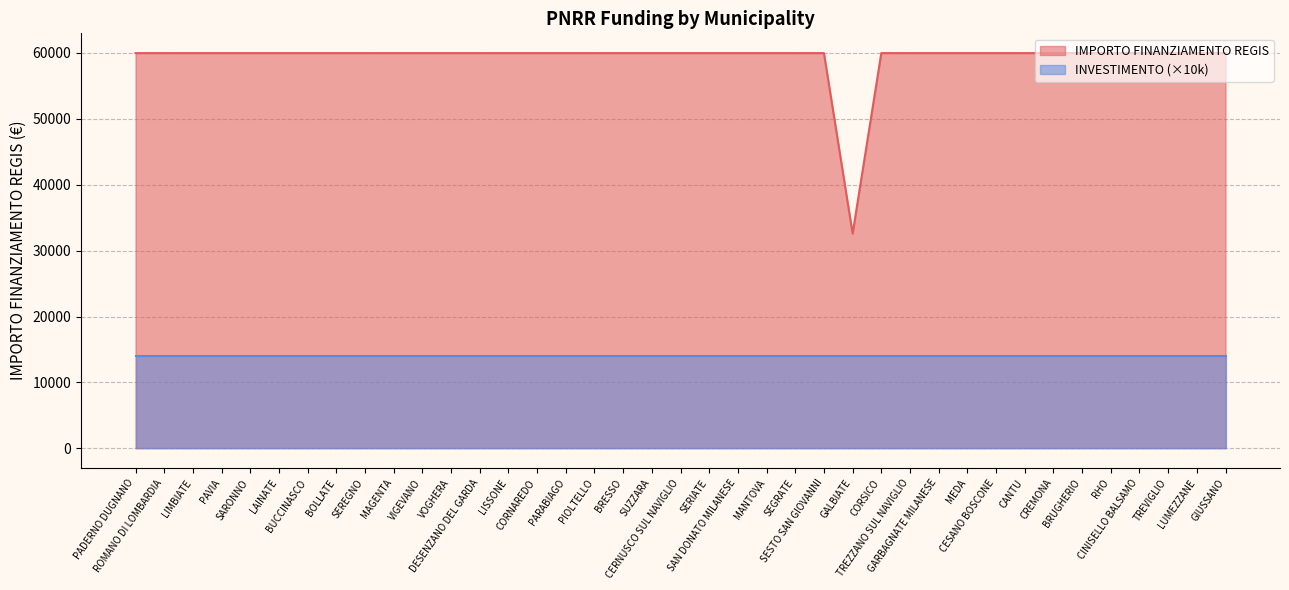

Which has a higher value, SARONNO or BOLLATE?

SARONNO